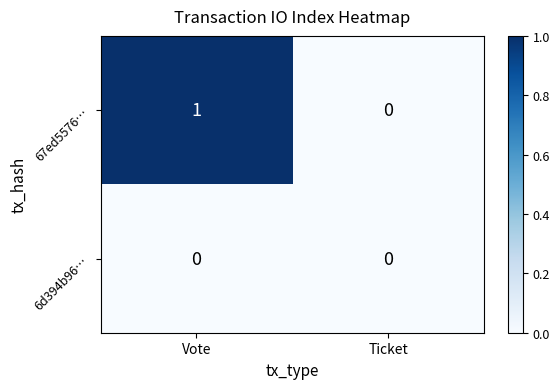

Which series has the widest spread of values?

67ed5576…